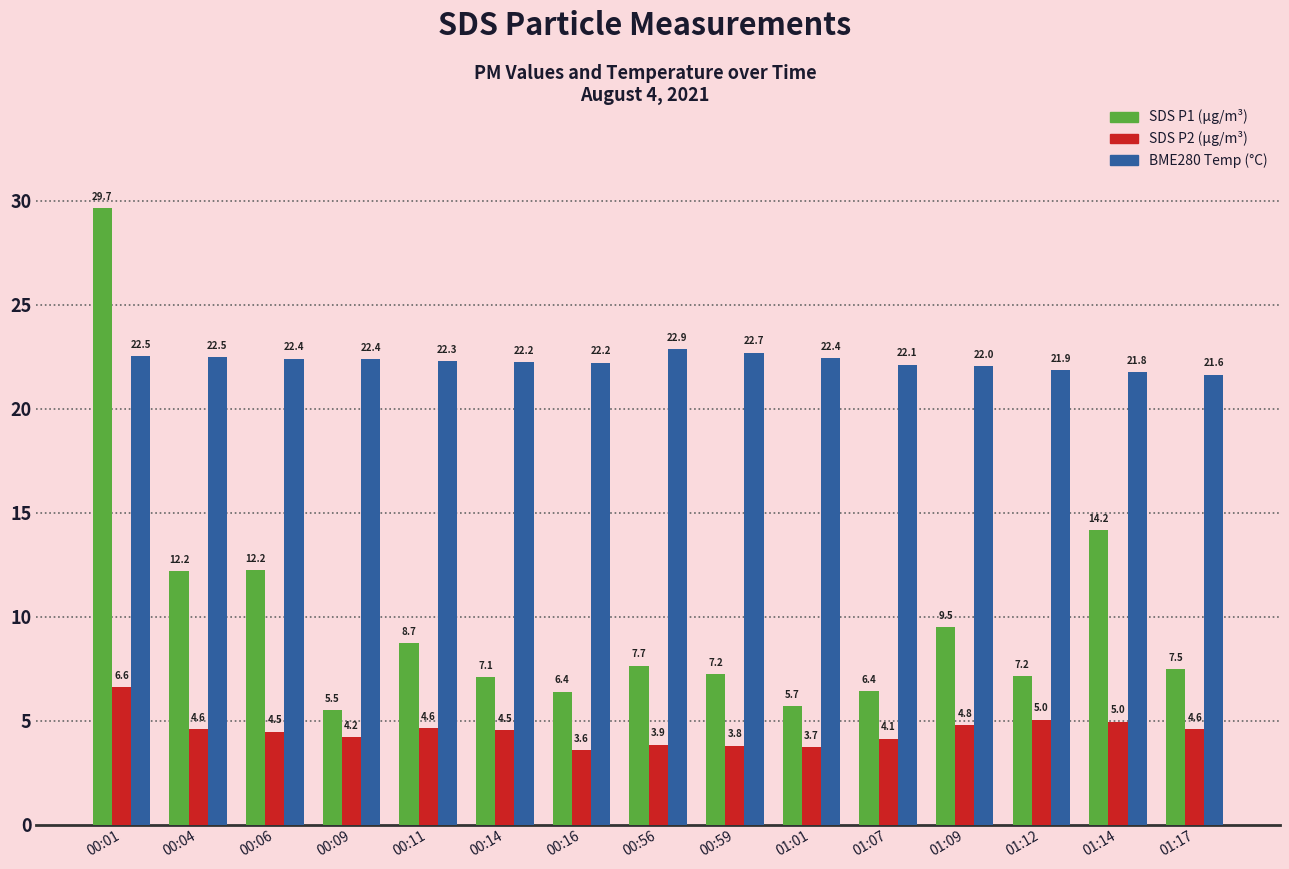

At which category is the sum across all series the highest?

00:01